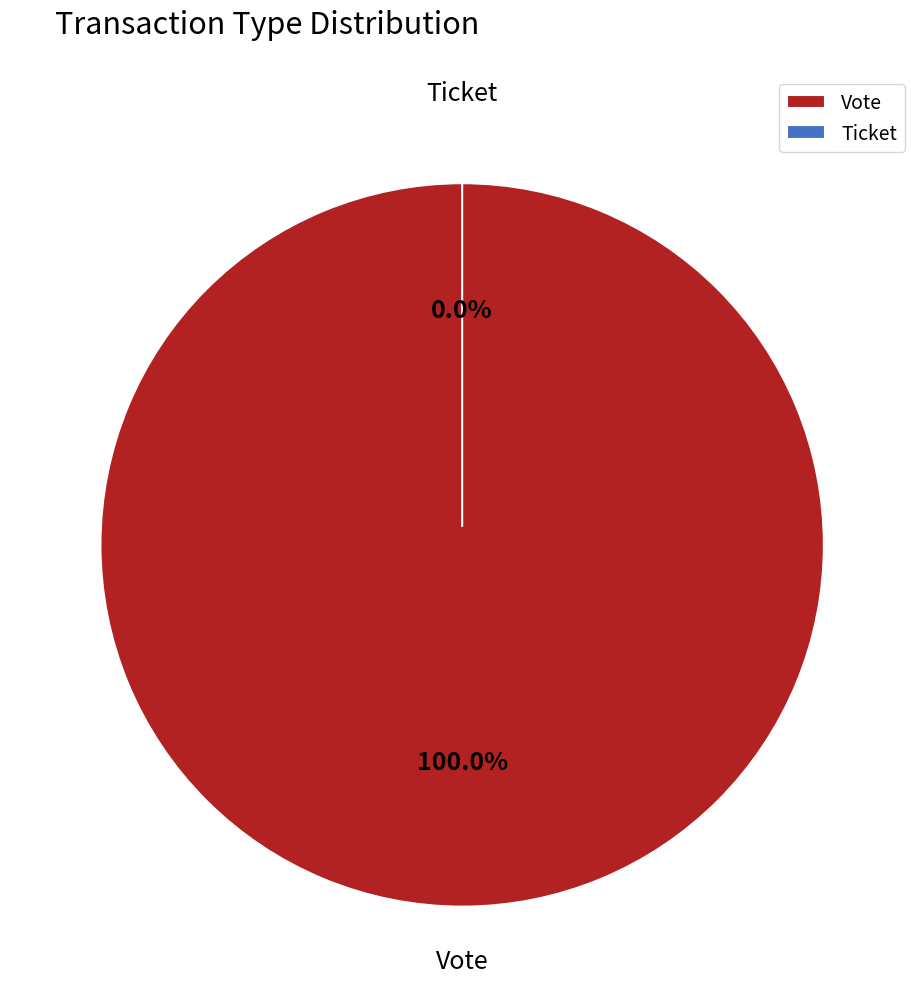

To the nearest percent, what percentage of the pie is Vote?

100%